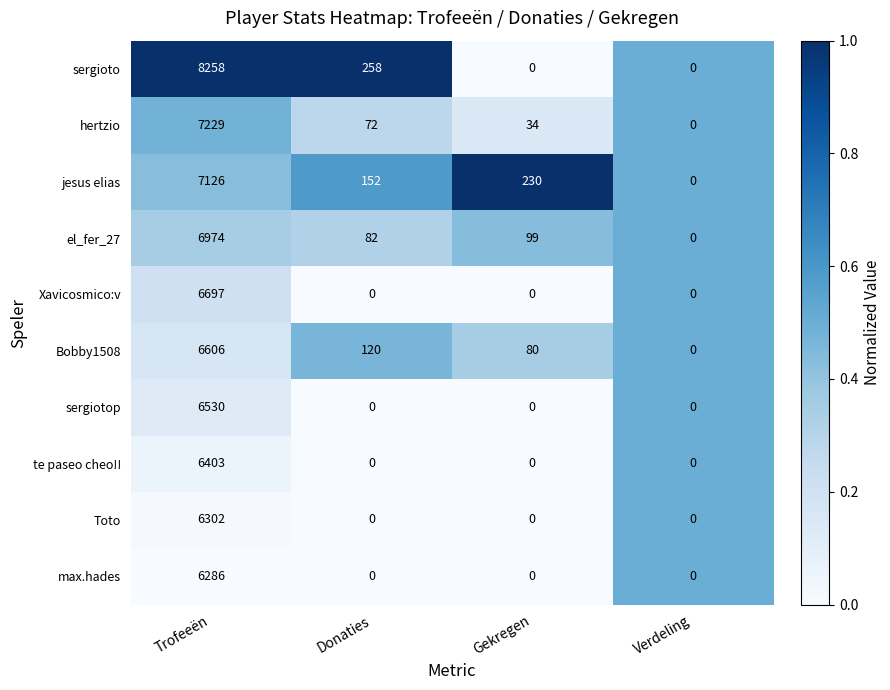

What is the spread (max minus min) of values at Trofeeën?

1972